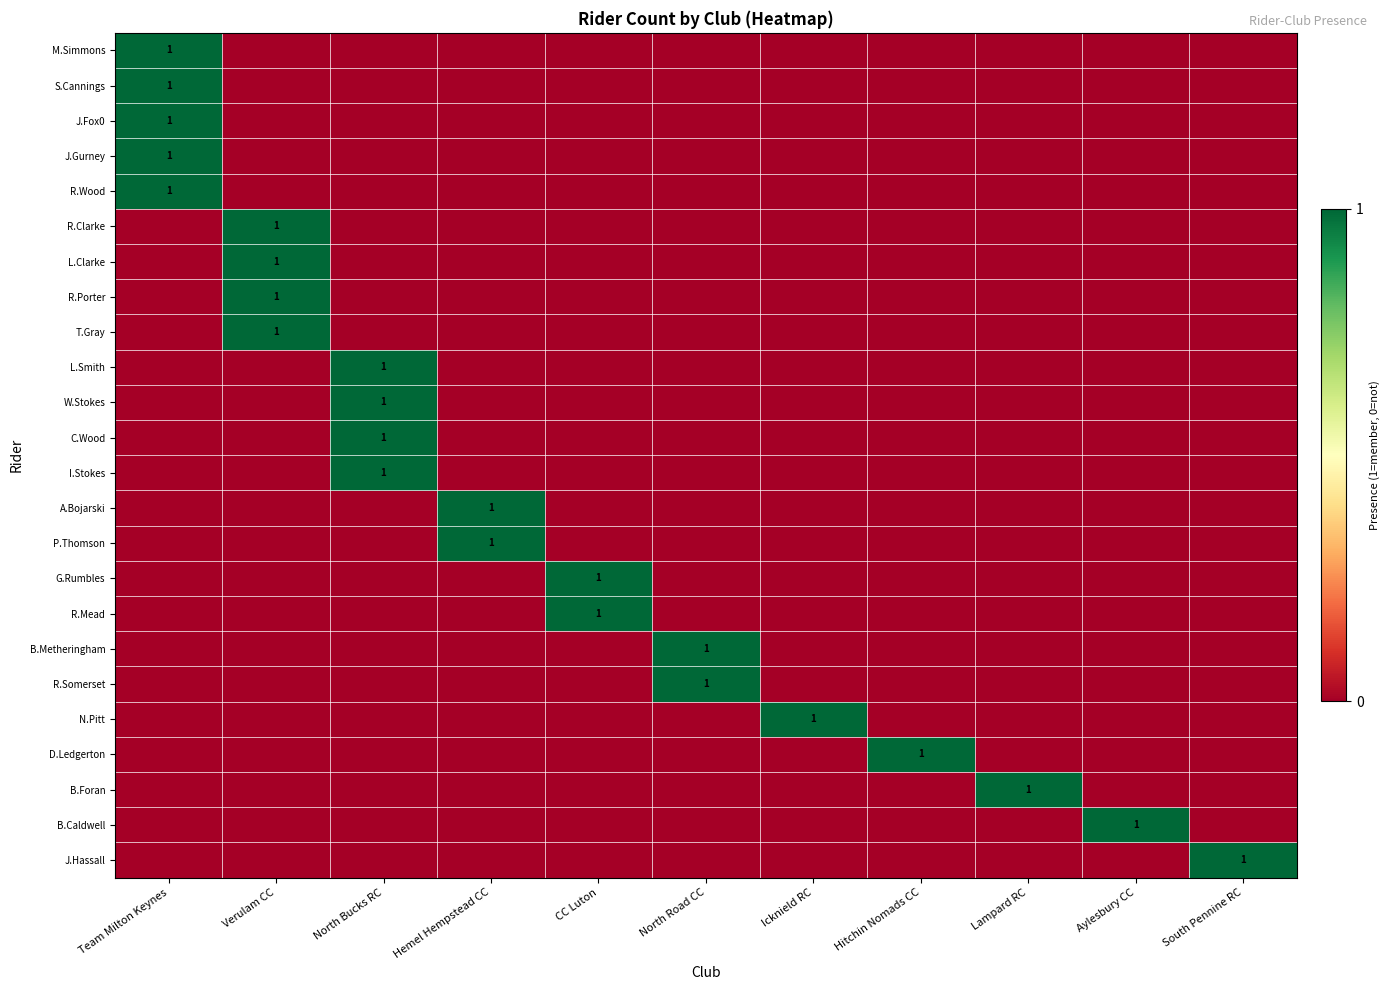

List the labels in order of R.Porter value, largest first.

Verulam CC, Team Milton Keynes, North Bucks RC, Hemel Hempstead CC, CC Luton, North Road CC, Icknield RC, Hitchin Nomads CC, Lampard RC, Aylesbury CC, South Pennine RC